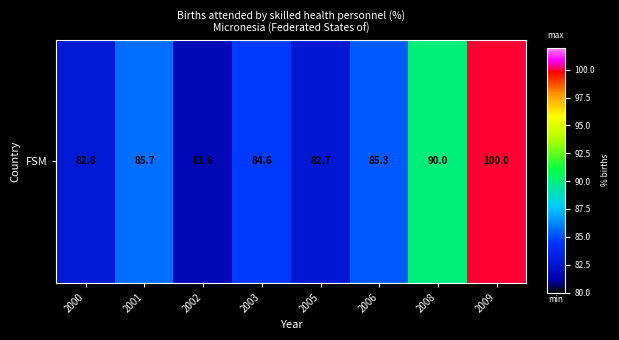

Which has a higher value, 2000 or 2005?

2000